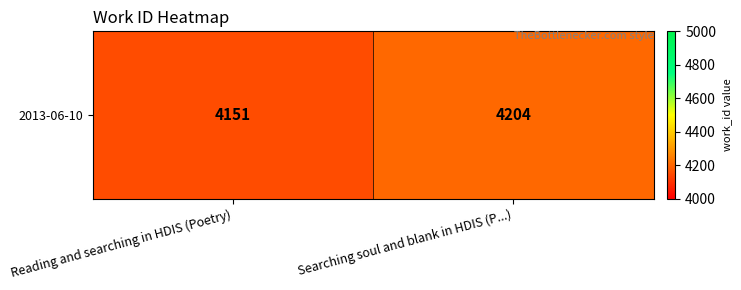

Reading right to left, what are all the values shown in this chart?

Searching soul and blank in HDIS (P...)=4204	Reading and searching in HDIS (Poetry)=4151